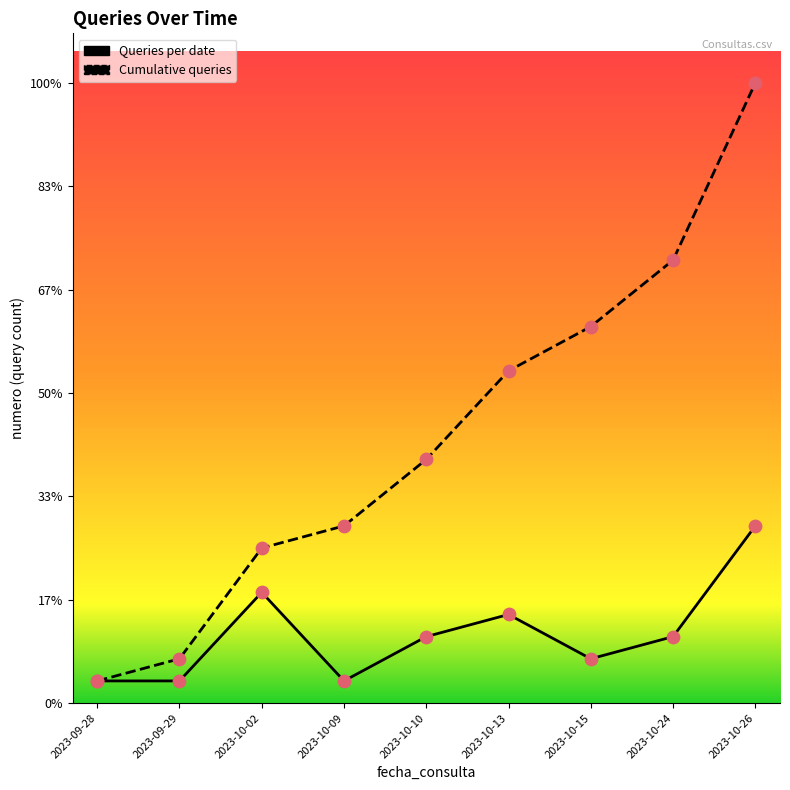

At which category is the sum across all series the highest?

2023-10-26